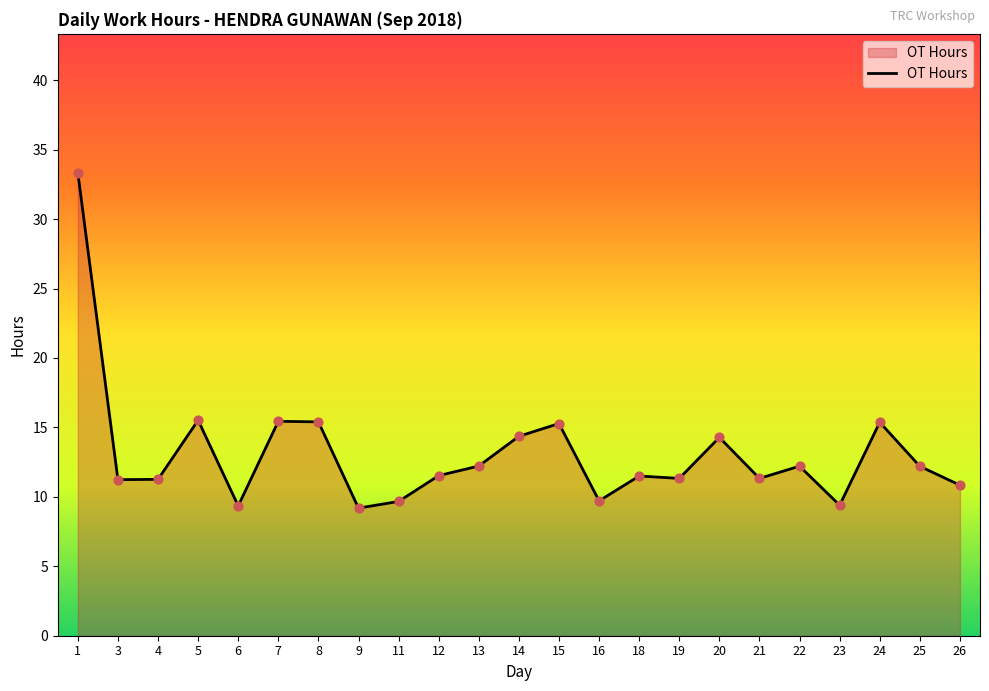

What is the ratio of the value at 15 to the value at 24?

1.0